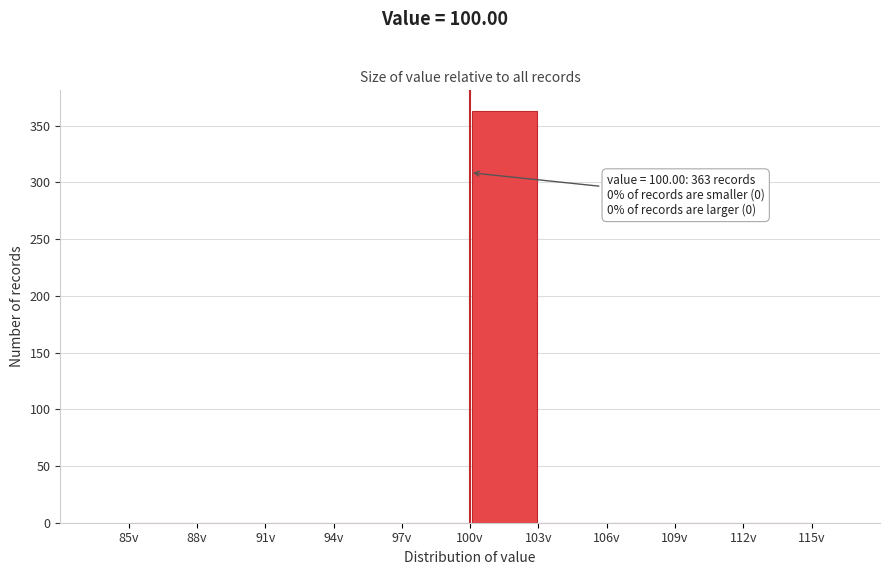

Over which range of the x-axis is the bar tallest?

100 to 103